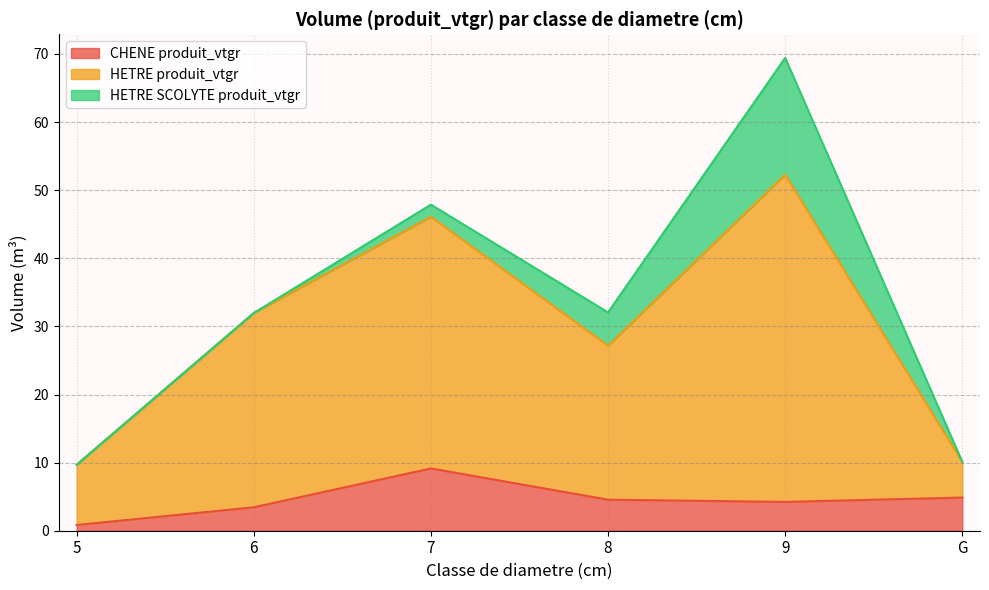

At which label does CHENE produit_vtgr reach its minimum?

5